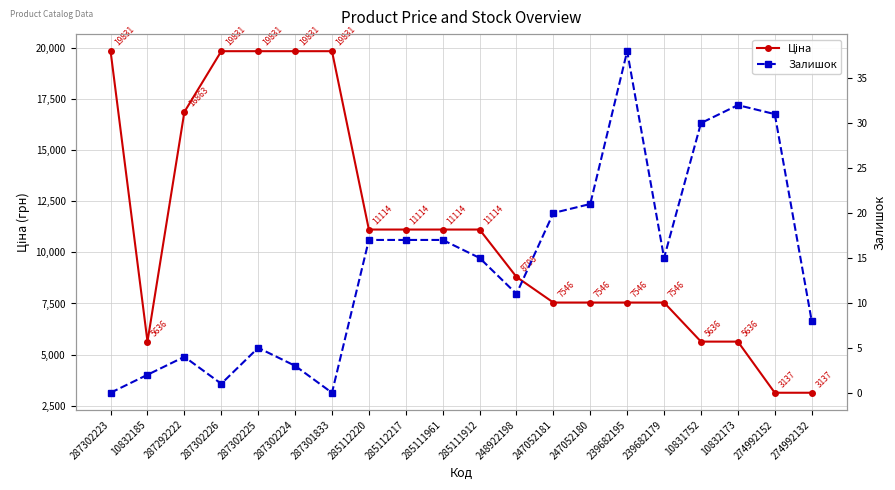

Is this an area chart (filled region under the line)?

No